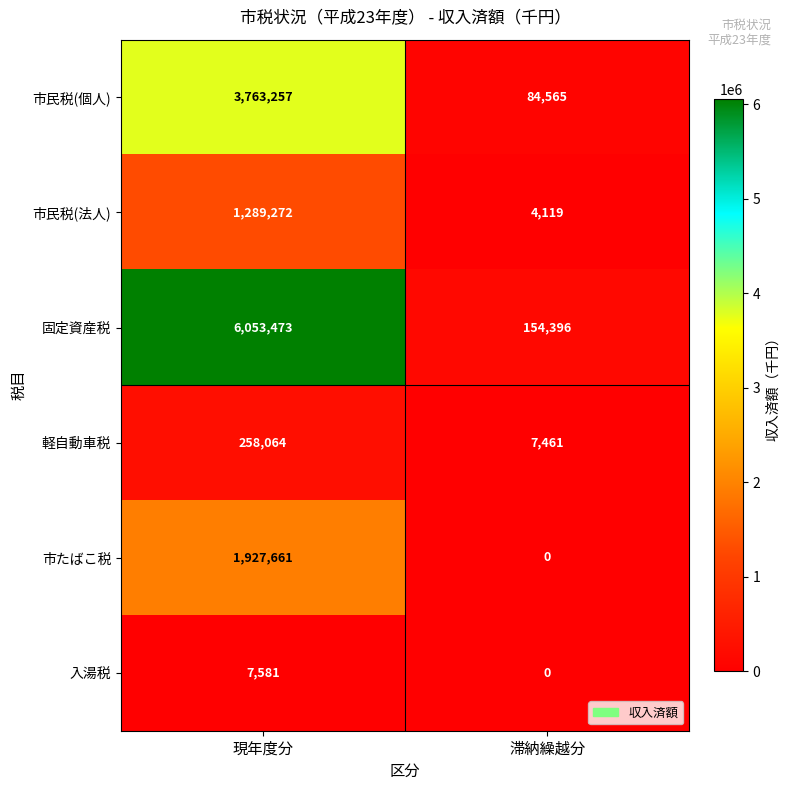

The 市民税(法人) series shows 5991 at 滞納繰越分. True or false?

False